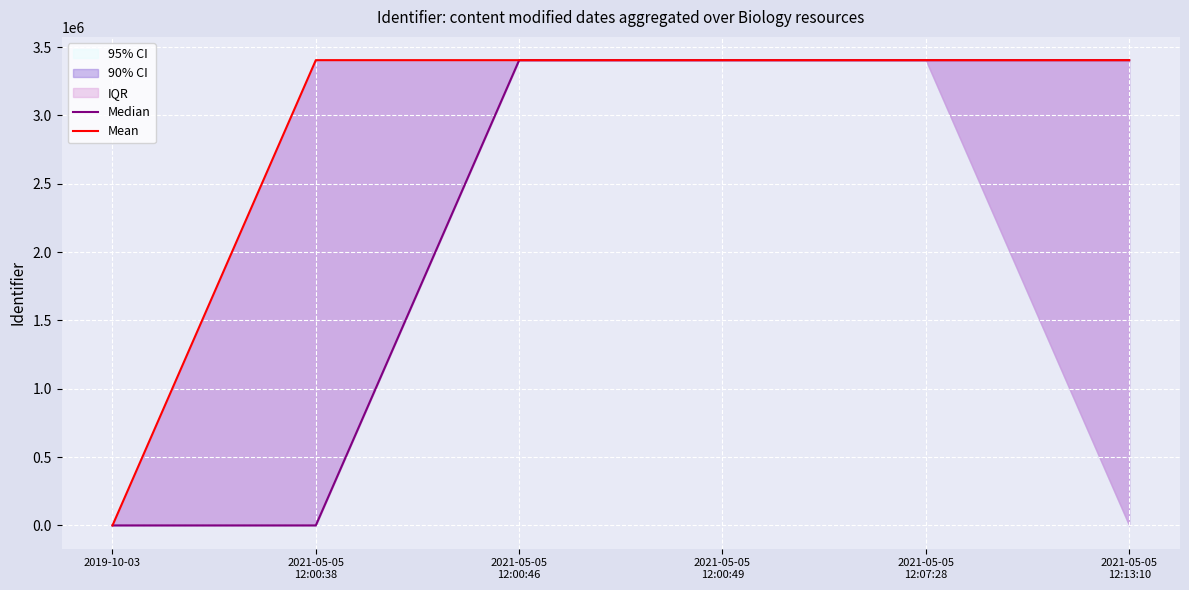

What is the greatest value displayed?

3404016